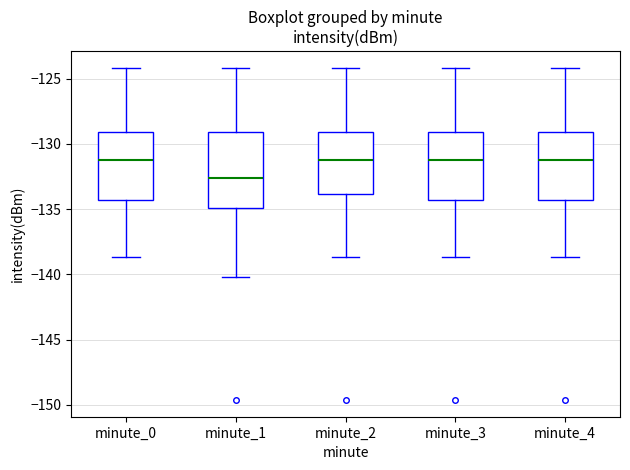

Comparing the boxes themselves (not the whiskers), which one is the tallest?

minute_1